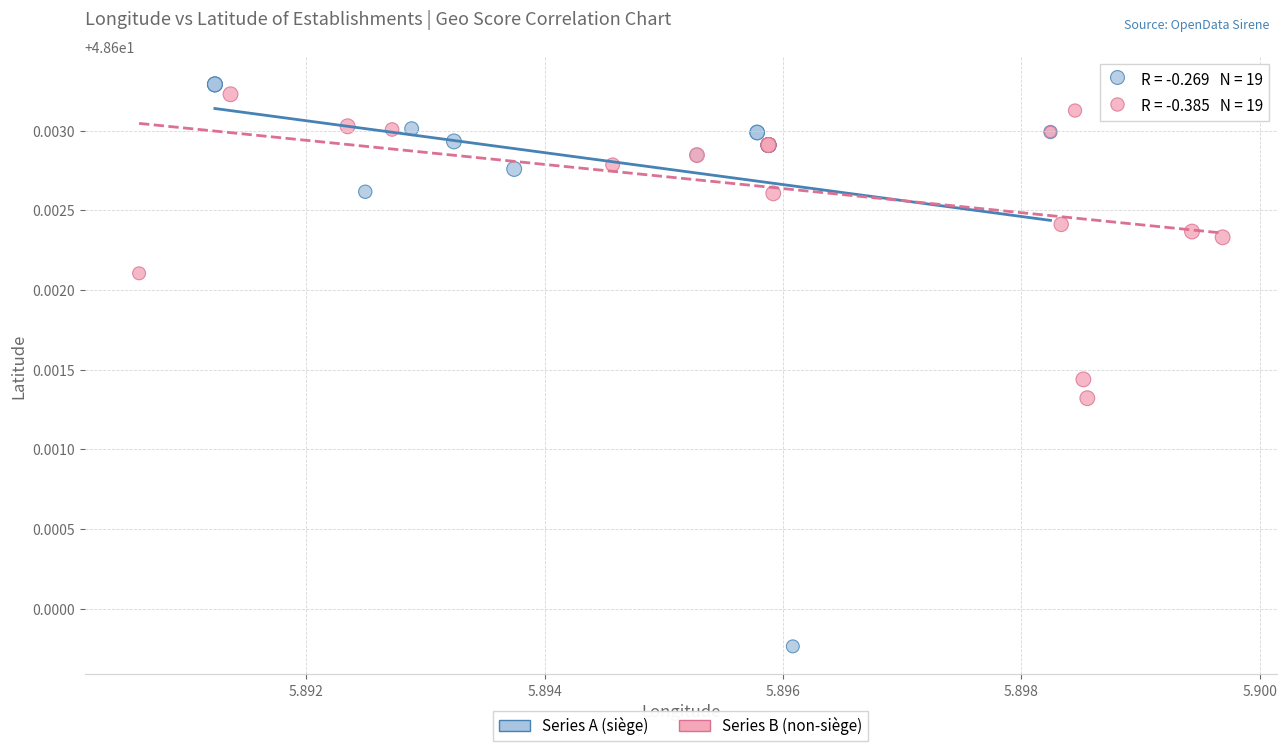

Which series contains the lowest Y value?

Series A (siège)